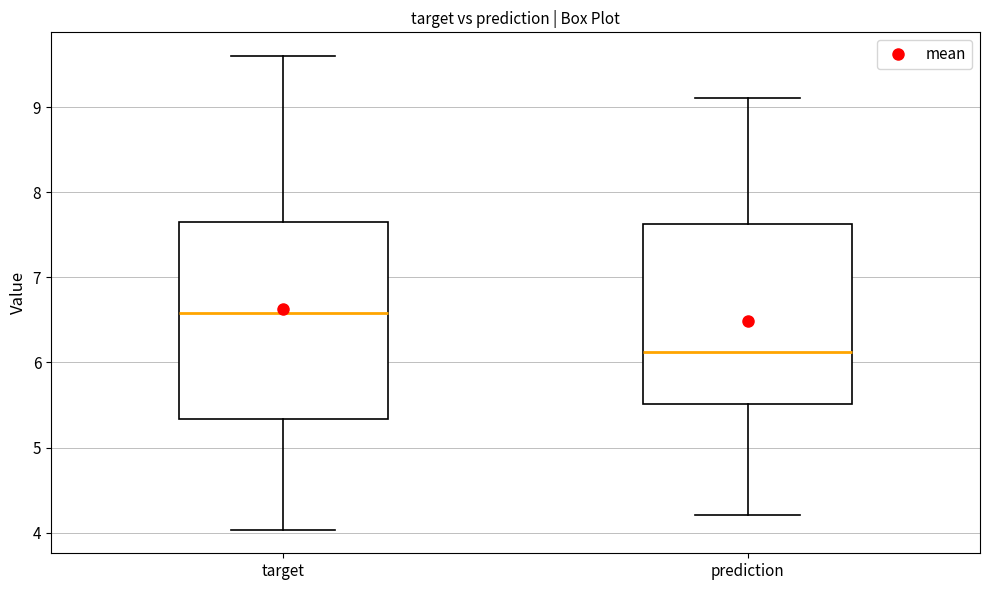

Reading left to right, read every box against the y-axis: the position of its median line, the range the box covers, and the ends of its whiskers. The values are not printed on the chart, so give them approximately, as read against the axis.

target: median 6.6, box 5.3 to 7.7, whiskers 4.0 to 9.6
prediction: median 6.1, box 5.5 to 7.6, whiskers 4.2 to 9.1